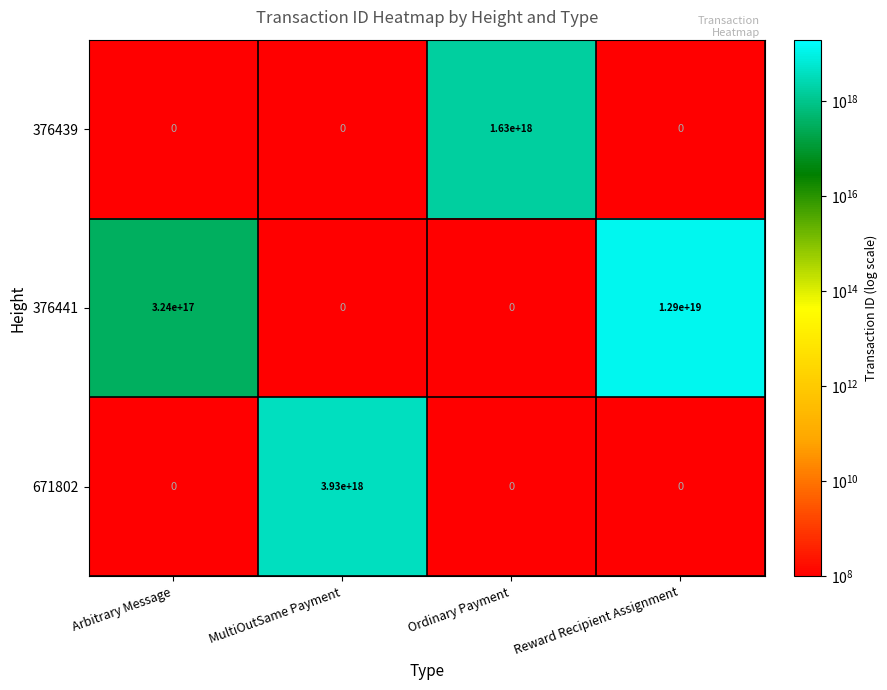

The 671802 series shows 3930000000000000000 at MultiOutSame Payment. True or false?

True